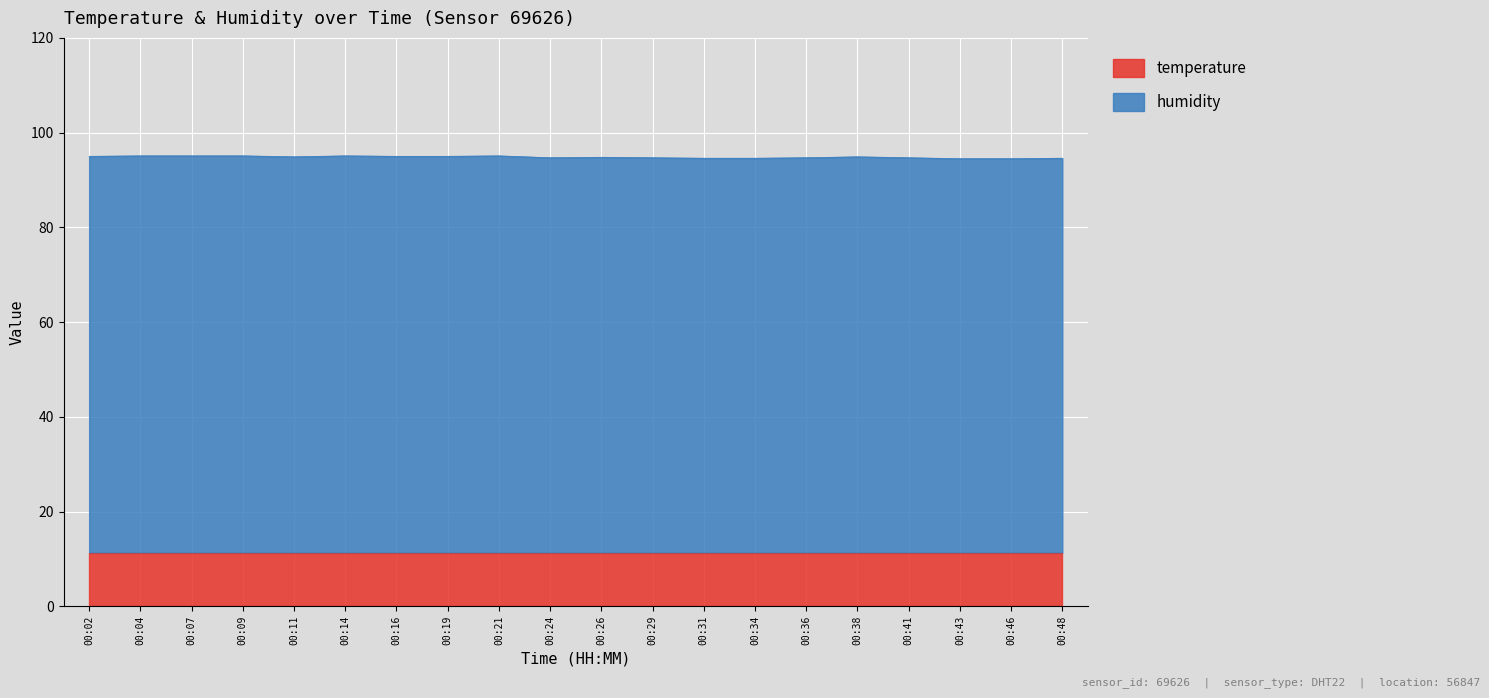

Reading right to left, extract all data points from this chart.

94.6	94.5	94.5	94.7	94.9	94.7	94.6	94.6	94.7	94.8	94.7	95.1	95.0	95.0	95.1	94.9	95.1	95.1	95.1	95.0